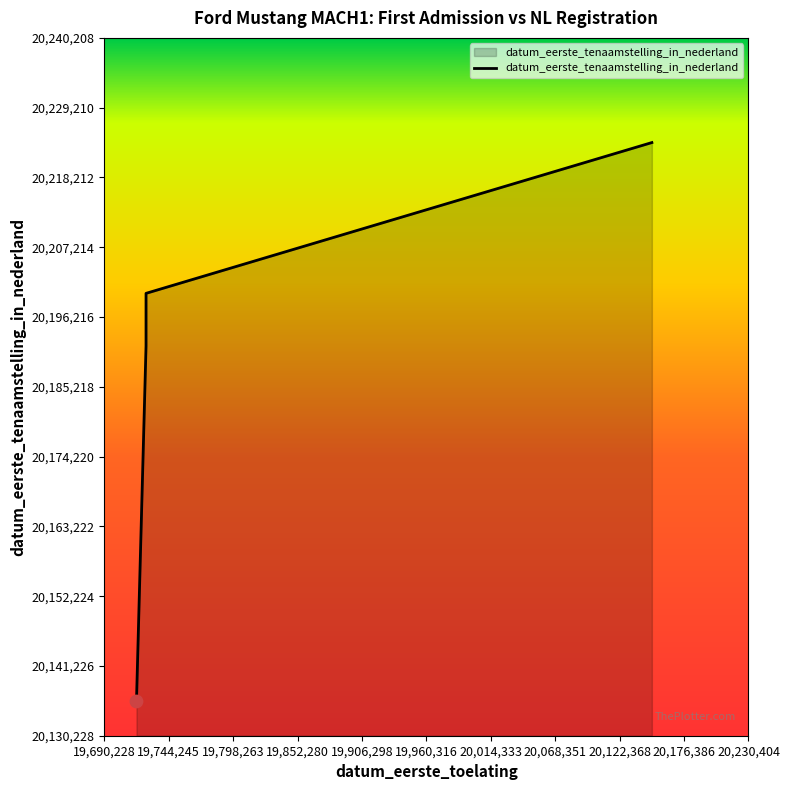

Which has a higher value, 19690228 or 20230404?

20230404